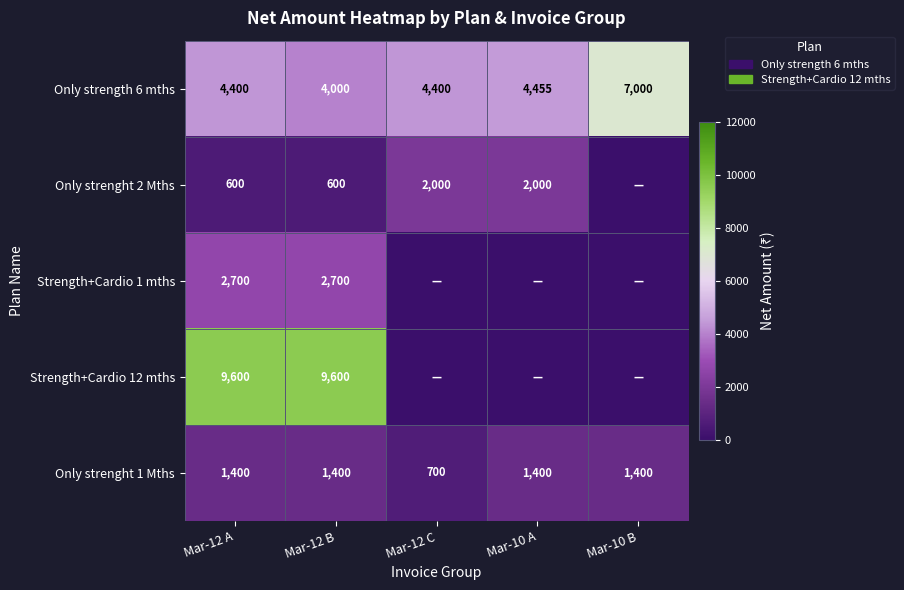

What is the total value across all series at Mar-12 B?

18300